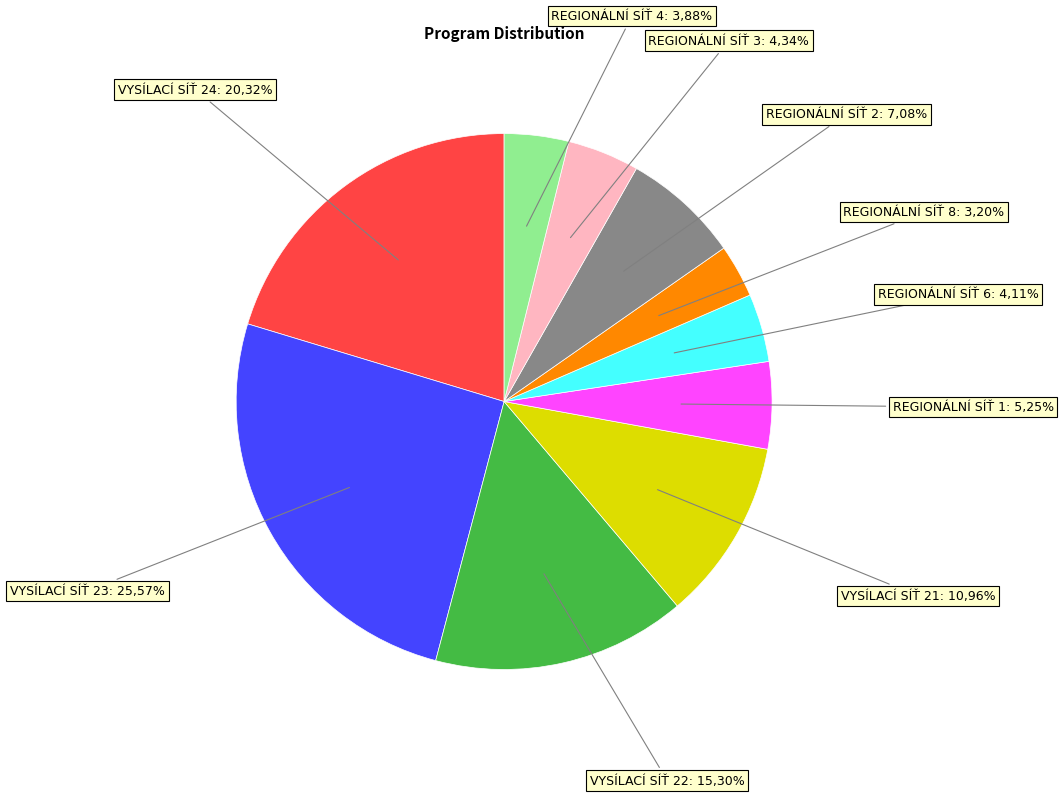

Does VYSÍLACÍ SÍŤ 21 account for over 50% of the chart?

No